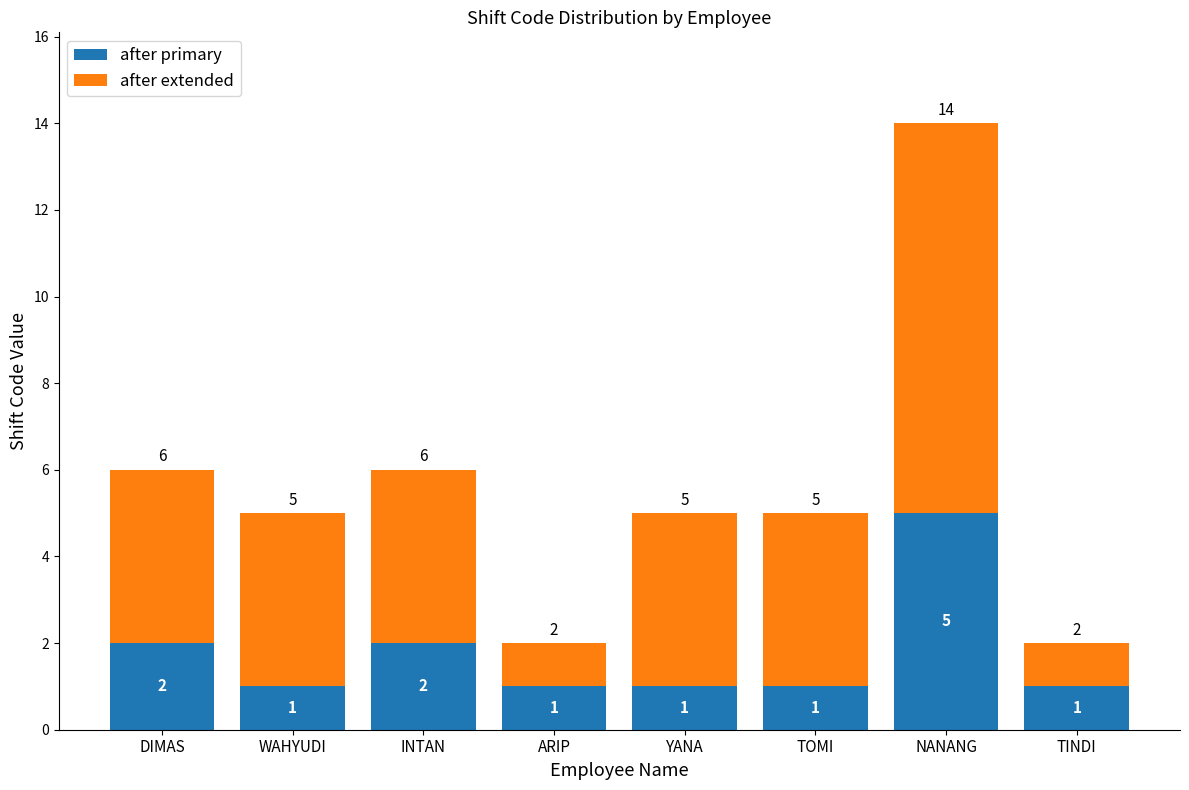

What is the difference between the maximum and minimum values in the after primary series?

4